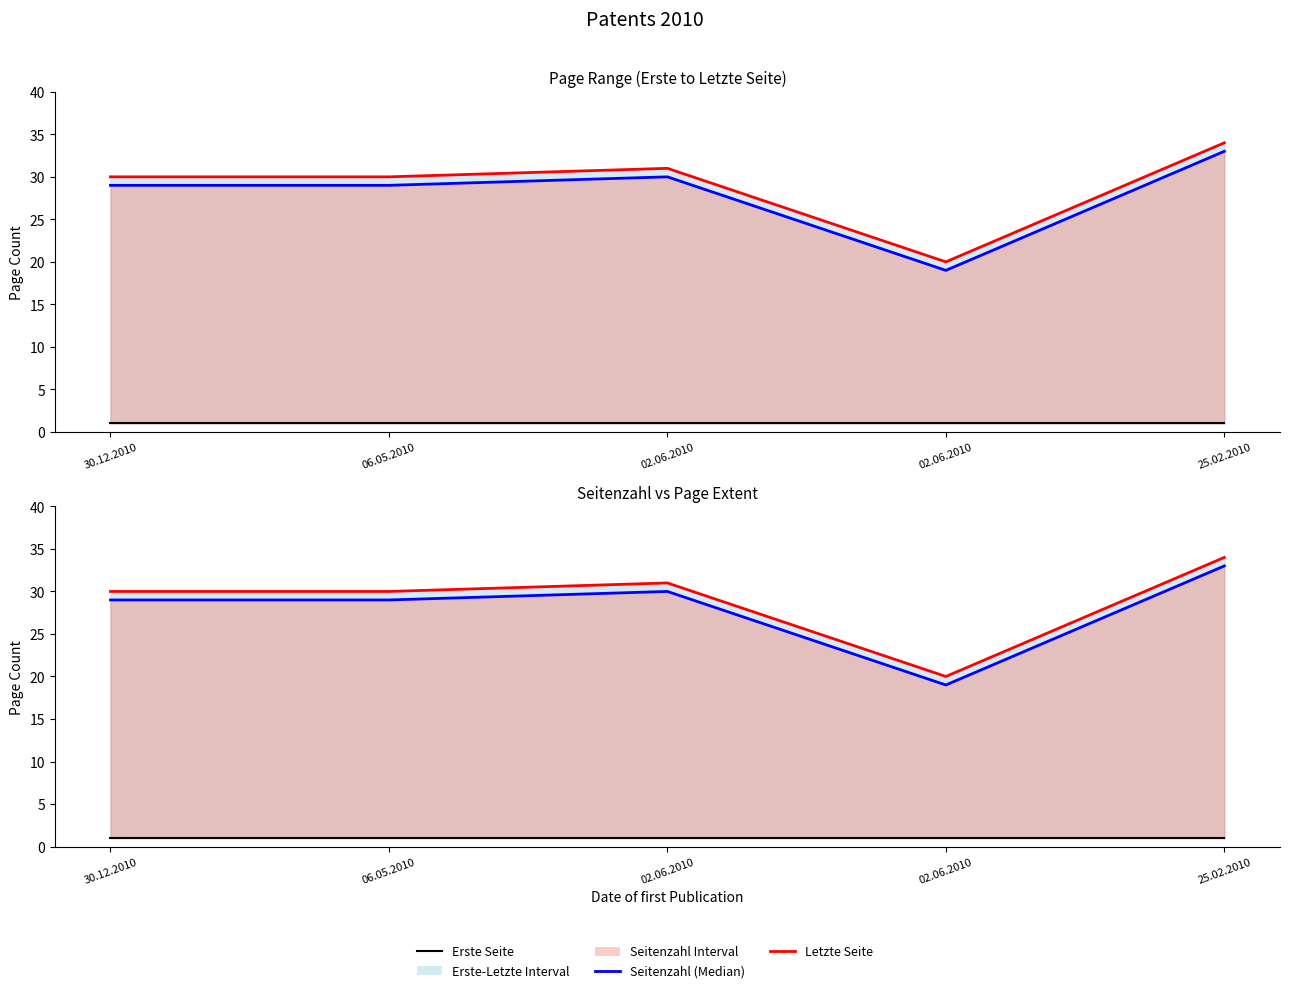

What is the difference between the highest and lowest values at 02.06.2010?

30